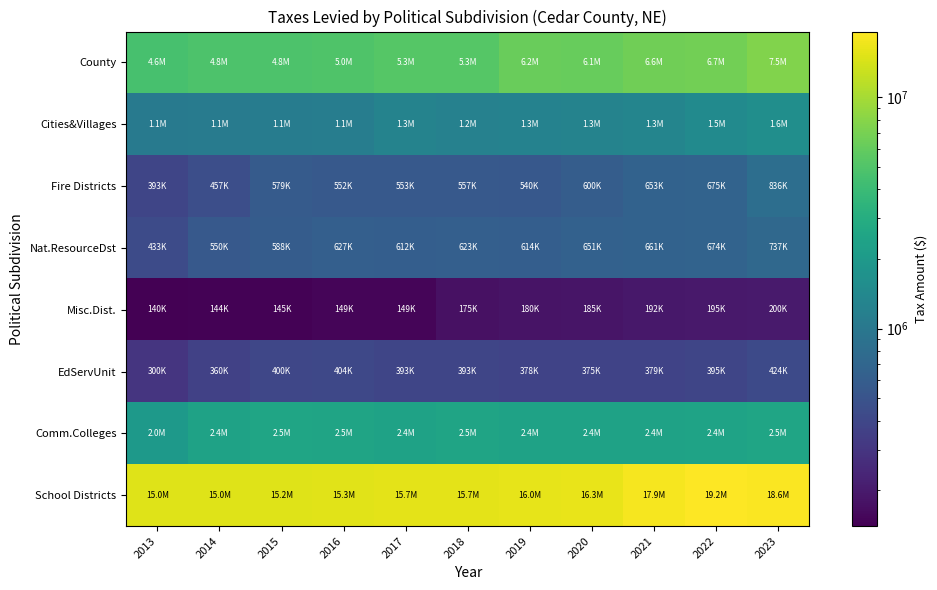

Which category has the lowest value across all series?

2013